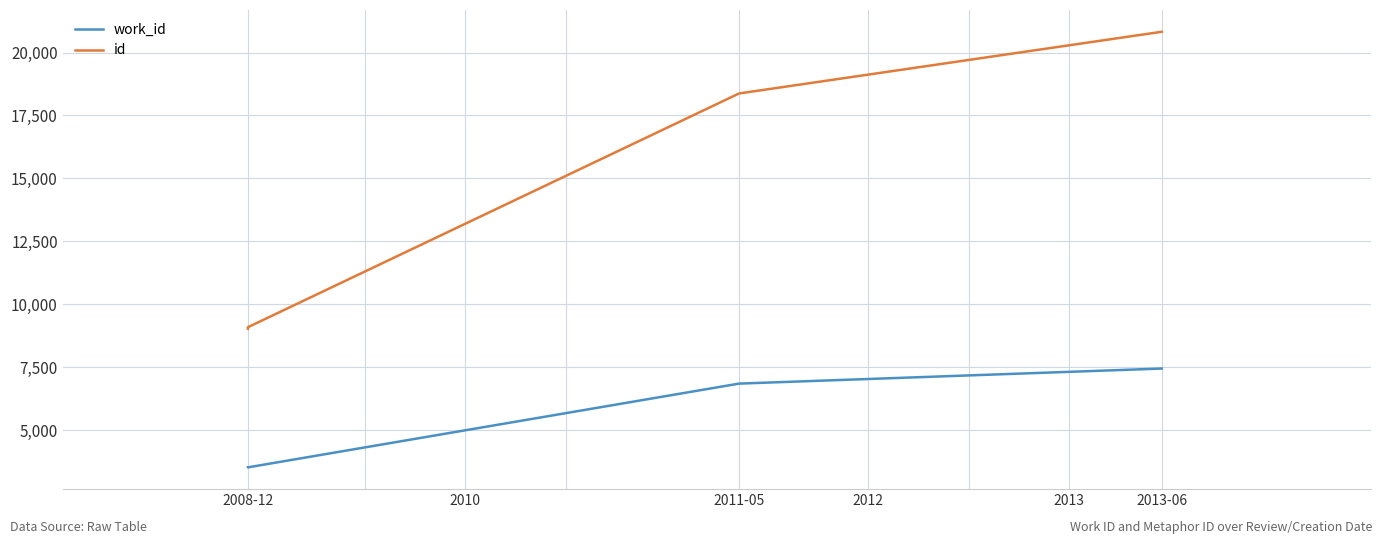

Which series has the largest total across all categories?

id